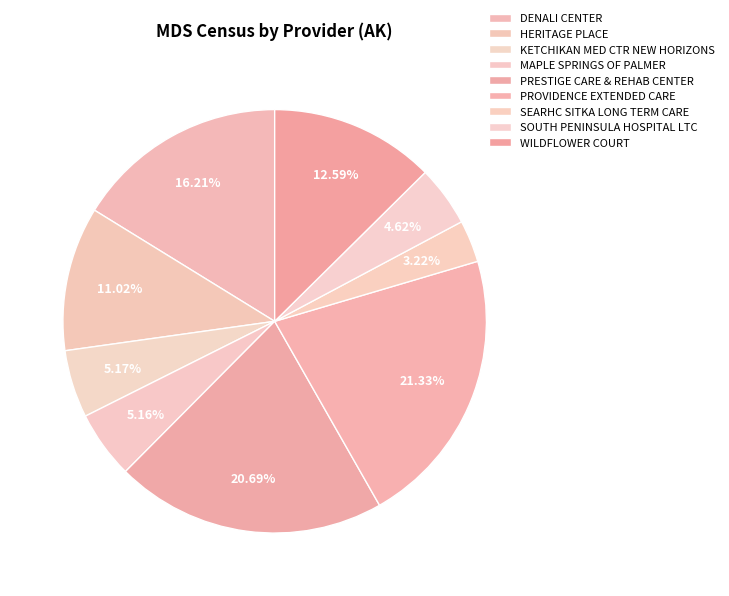

To the nearest percent, what is the difference between the largest and smallest slice percentages?

18%